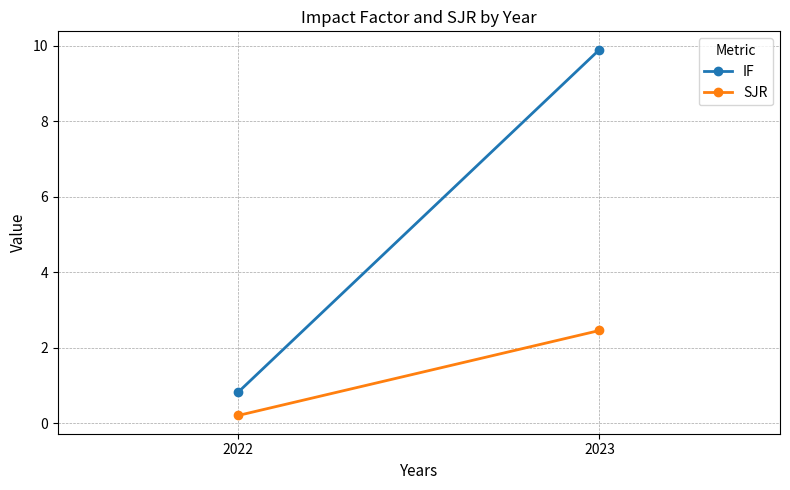

What is the sum of the IF values at 2023 and 2022?

10.7